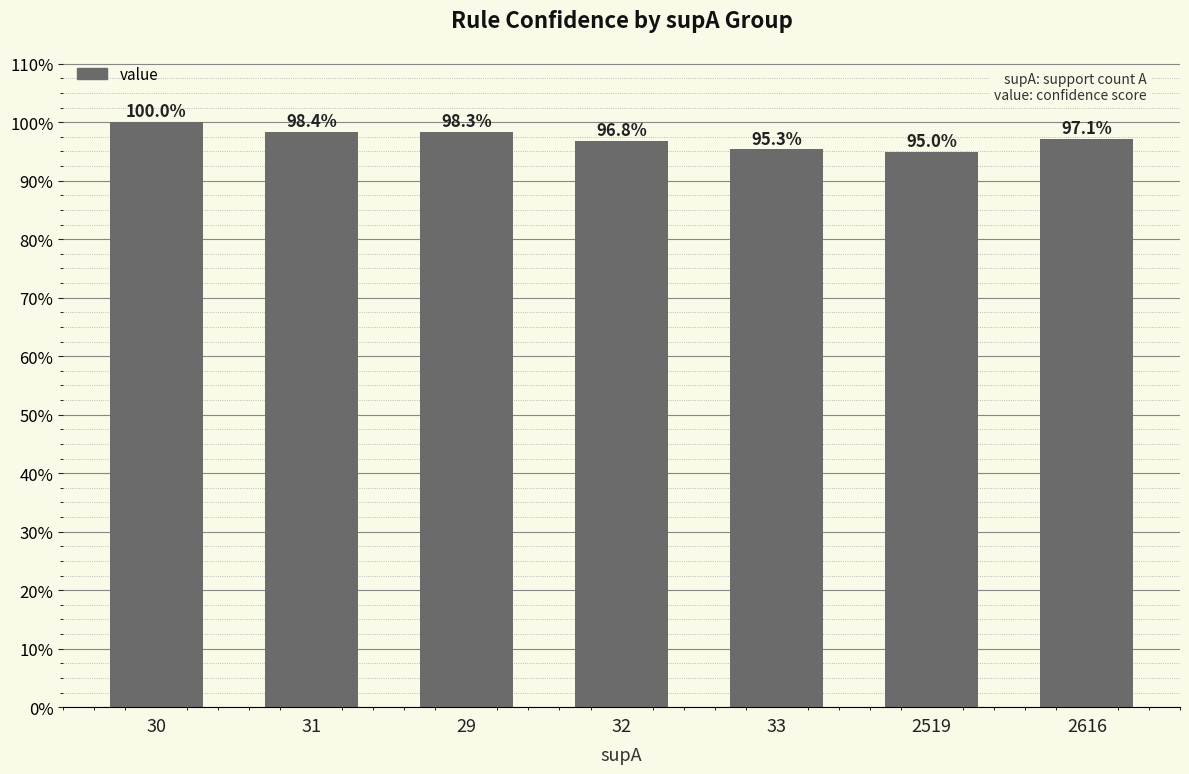

Are the bars horizontal?

No